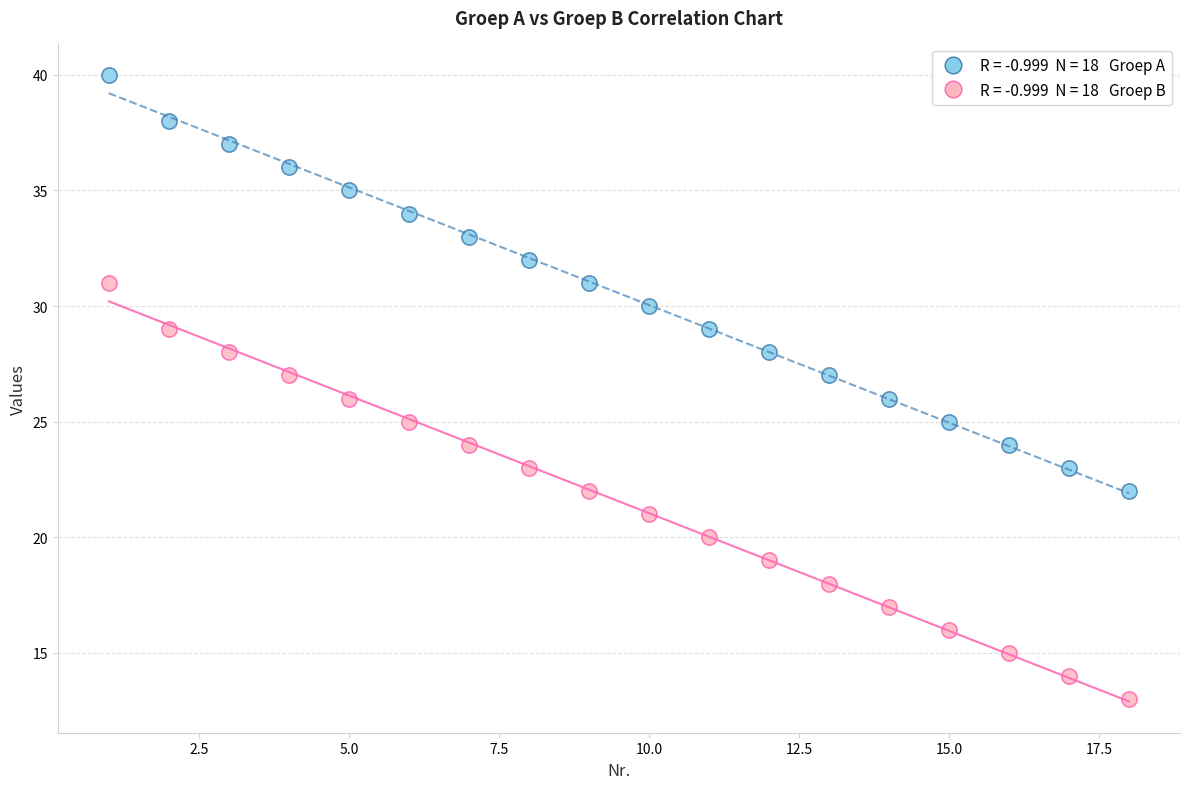

Across all data points, what is the range of X values (max minus min)?

17